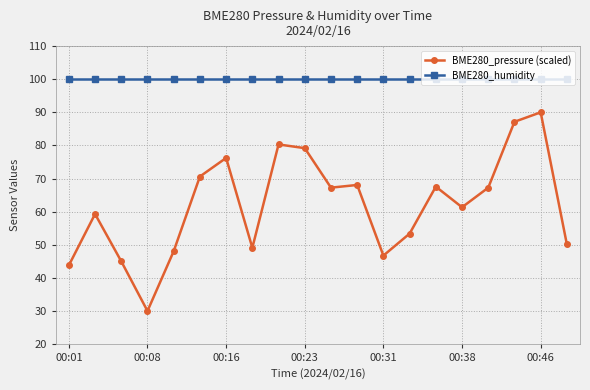

What is the minimum value shown in the chart?

30.0